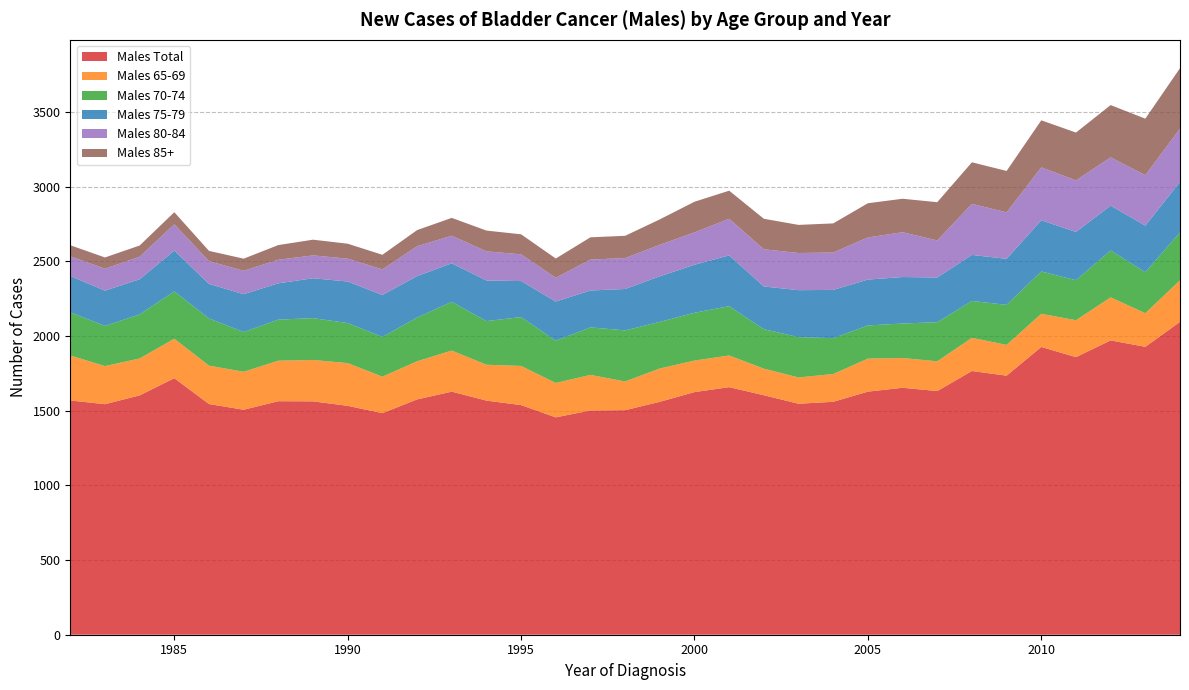

Reading left to right, transcribe all the data shown in this chart.

Males Total: 1982=1568	1983=1543	1984=1602	1985=1717	1986=1544	1987=1506	1988=1563	1989=1562	1990=1532	1991=1483	1992=1575	1993=1627	1994=1567	1995=1537	1996=1455	1997=1501	1998=1503	1999=1559	2000=1624	2001=1657	2002=1603	2003=1546	2004=1559	2005=1627	2006=1653	2007=1631	2008=1765	2009=1734	2010=1926	2011=1858	2012=1970	2013=1927	2014=2094
Males 65-69: 1982=301	1983=255	1984=247	1985=264	1986=257	1987=254	1988=271	1989=277	1990=286	1991=244	1992=255	1993=275	1994=240	1995=262	1996=230	1997=238	1998=192	1999=223	2000=211	2001=212	2002=178	2003=176	2004=186	2005=221	2006=199	2007=199	2008=222	2009=206	2010=222	2011=247	2012=288	2013=225	2014=278
Males 70-74: 1982=289	1983=269	1984=295	1985=317	1986=316	1987=266	1988=275	1989=280	1990=268	1991=266	1992=293	1993=326	1994=292	1995=327	1996=283	1997=318	1998=342	1999=312	2000=320	2001=330	2002=264	2003=270	2004=240	2005=222	2006=231	2007=262	2008=247	2009=268	2010=283	2011=268	2012=314	2013=274	2014=321
Males 75-79: 1982=243	1983=236	1984=235	1985=273	1986=231	1987=253	1988=243	1989=267	1990=278	1991=281	1992=277	1993=258	1994=272	1995=241	1996=262	1997=247	1998=277	1999=305	2000=321	2001=340	2002=286	2003=314	2004=323	2005=307	2006=311	2007=299	2008=308	2009=308	2010=343	2011=323	2012=300	2013=312	2014=338
Males 80-84: 1982=132	1983=147	1984=151	1985=176	1986=152	1987=157	1988=158	1989=153	1990=153	1991=171	1992=200	1993=185	1994=195	1995=179	1996=159	1997=207	1998=207	1999=211	2000=217	2001=245	2002=249	2003=249	2004=250	2005=282	2006=300	2007=248	2008=342	2009=311	2010=354	2011=345	2012=323	2013=338	2014=357
Males 85+: 1982=74	1983=75	1984=75	1985=81	1986=69	1987=81	1988=98	1989=105	1990=100	1991=98	1992=108	1993=119	1994=139	1995=134	1996=129	1997=149	1998=149	1999=170	2000=205	2001=188	2002=204	2003=188	2004=195	2005=229	2006=224	2007=256	2008=278	2009=277	2010=315	2011=320	2012=350	2013=378	2014=404